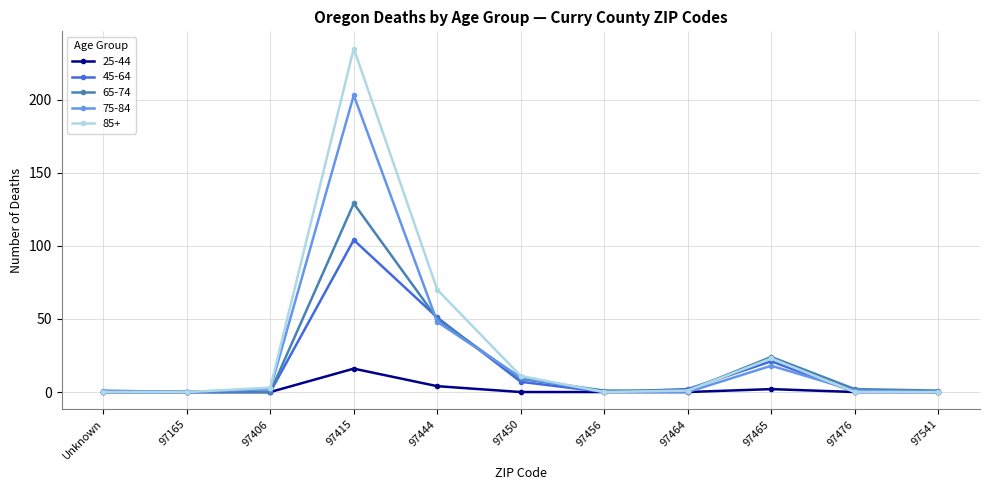

What is the difference between the maximum and minimum values in the 45-64 series?

104